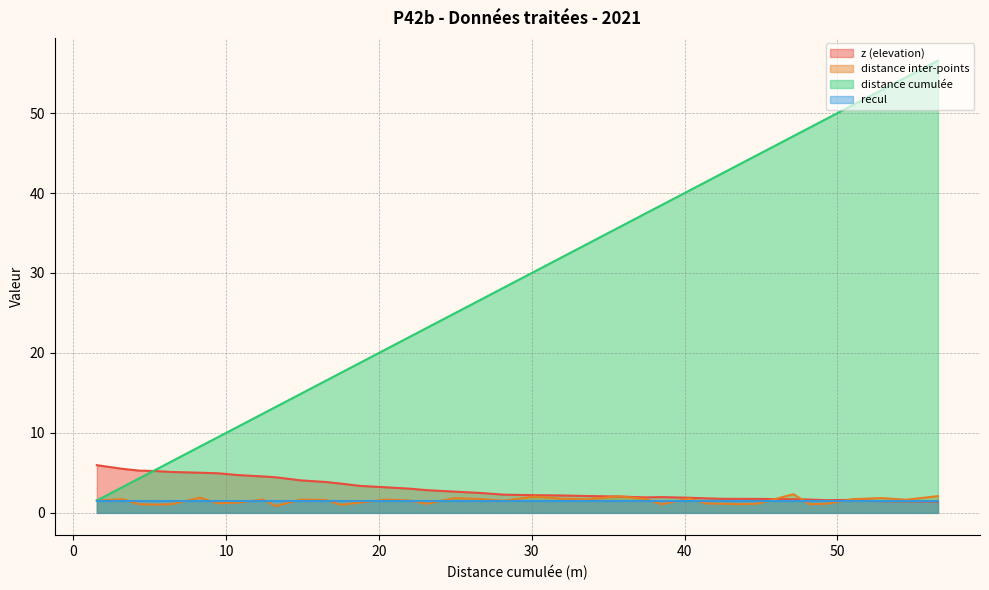

List the series in order of their peak value, lowest first.

recul, distance inter-points, z (elevation), distance cumulée